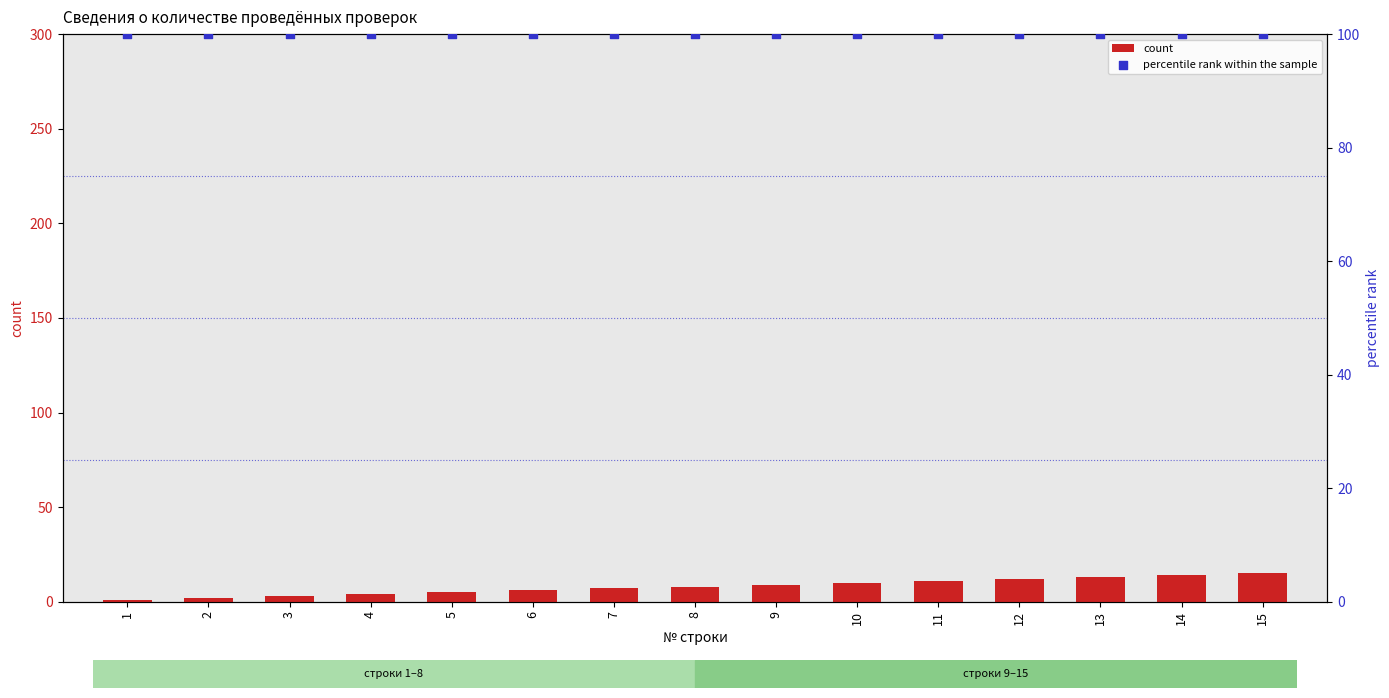

At how many categories does at least one series exceed 13?

15